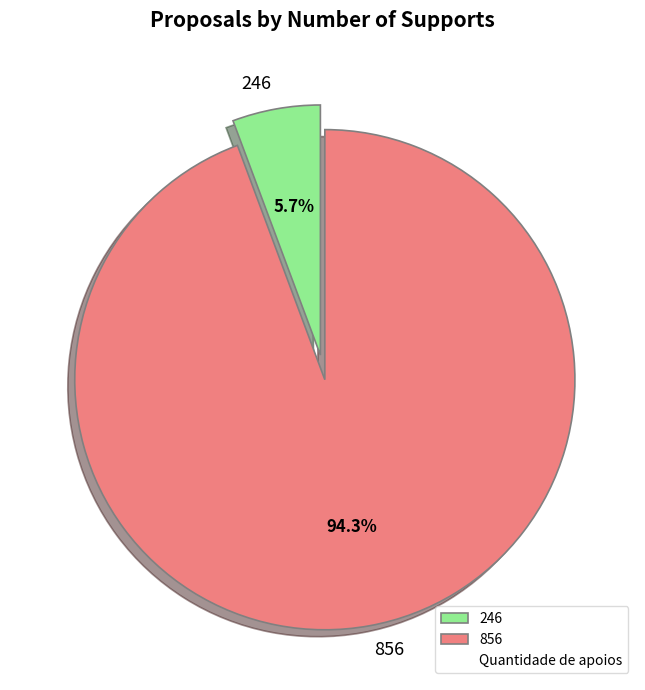

Does any single category account for the majority?

Yes